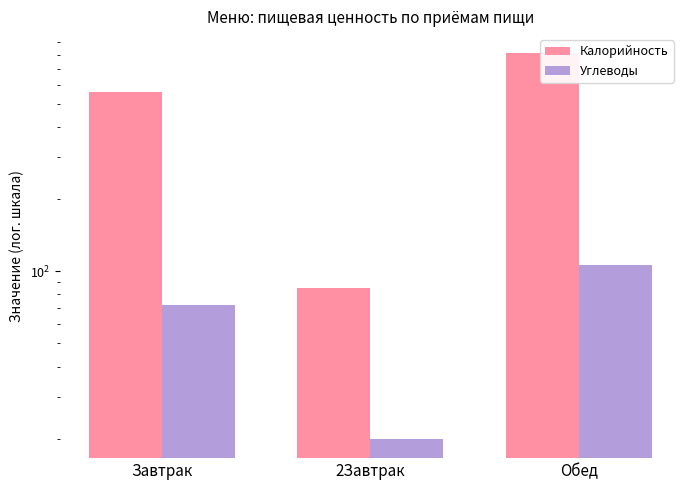

What is the average value of the Углеводы series?

66.0